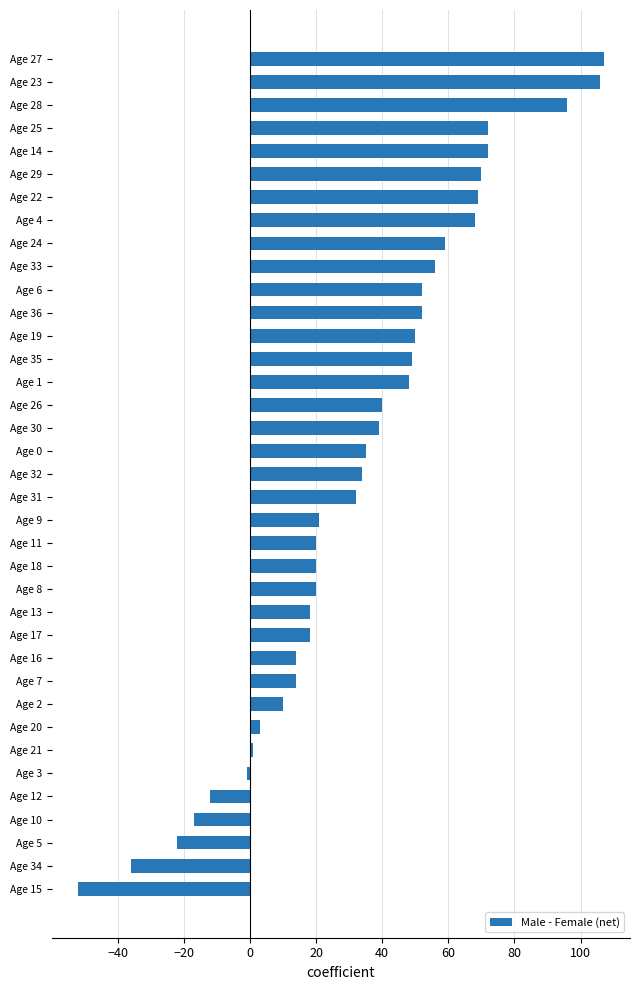

What is the average value?

33